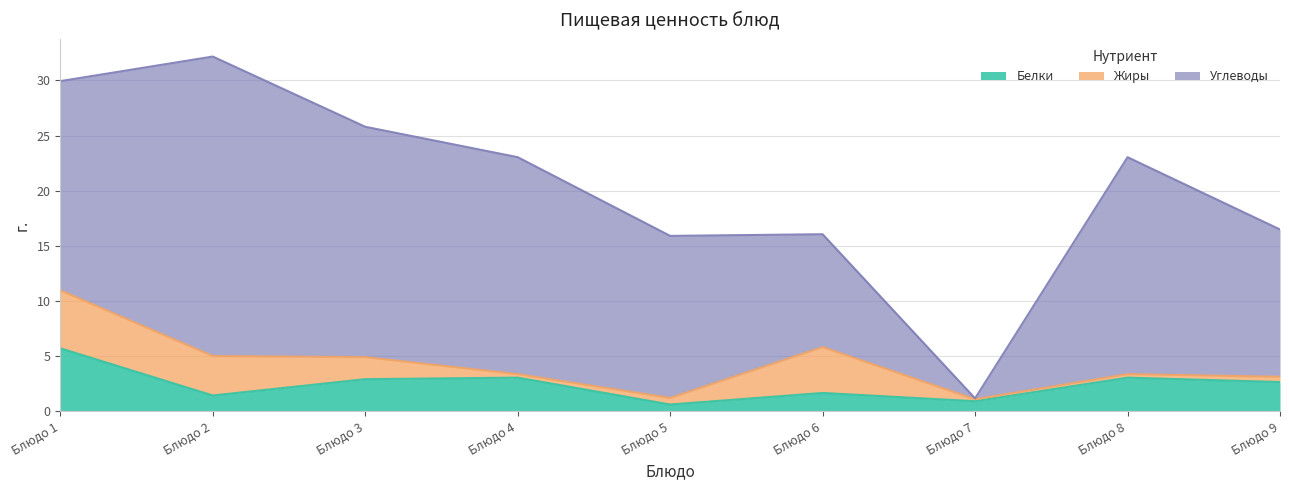

Is it true that Белки equals 0.6 at Блюдо 5?

True